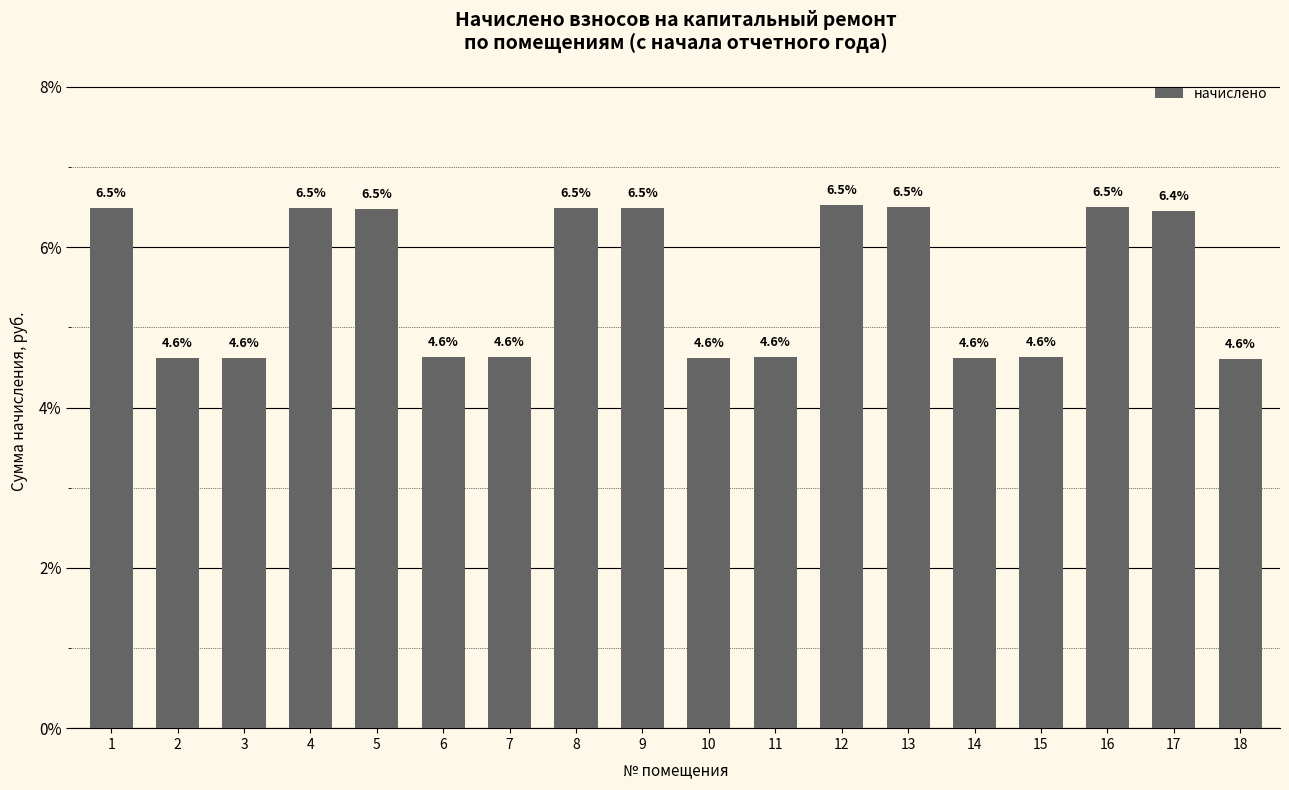

Reading left to right, transcribe all the data shown in this chart.

1=6.5	2=4.6	3=4.6	4=6.5	5=6.5	6=4.6	7=4.6	8=6.5	9=6.5	10=4.6	11=4.6	12=6.5	13=6.5	14=4.6	15=4.6	16=6.5	17=6.4	18=4.6